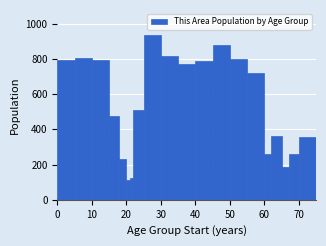

Read against the x-axis, roughly where is the centre of the tallest bar?

28